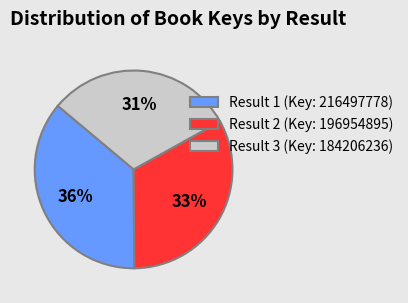

What is the largest slice in the pie chart?

Result 1 (Key: 216497778)